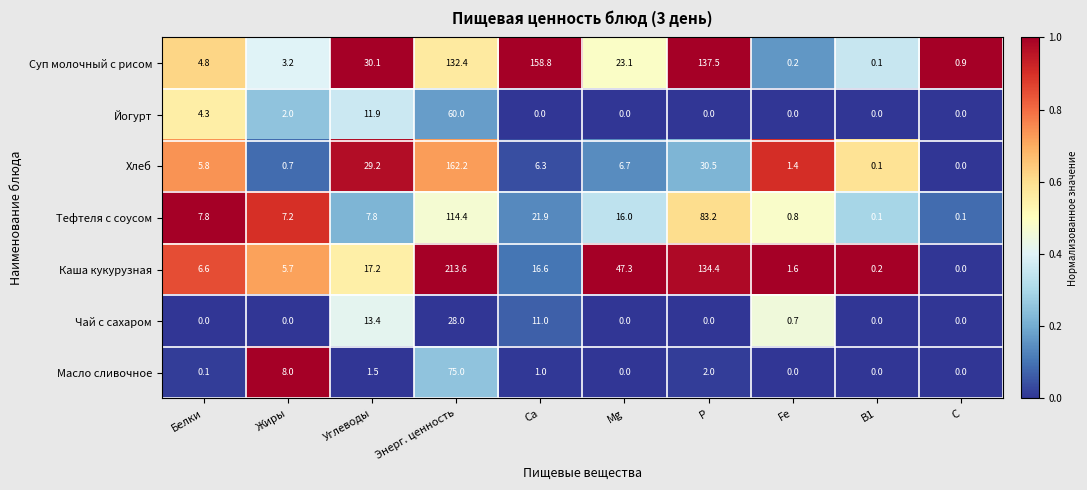

What is the spread (max minus min) of values at Жиры?

8.0